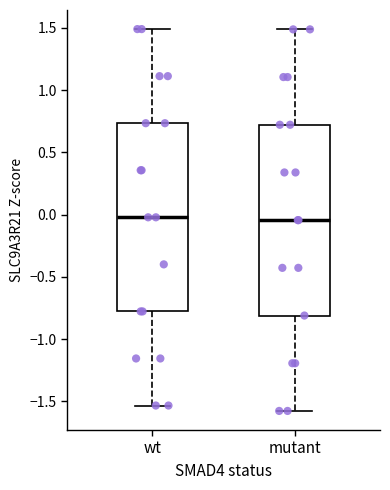

Reading left to right, transcribe this box plot: for each box, give where its median line is, the range the box spans, and where its two whiskers end, as read against the y-axis. The values are not printed on the chart, so give them approximately, as read against the axis.

wt: median 0.00, box -0.80 to 0.75, whiskers -1.55 to 1.50
mutant: median -0.05, box -0.80 to 0.70, whiskers -1.60 to 1.50